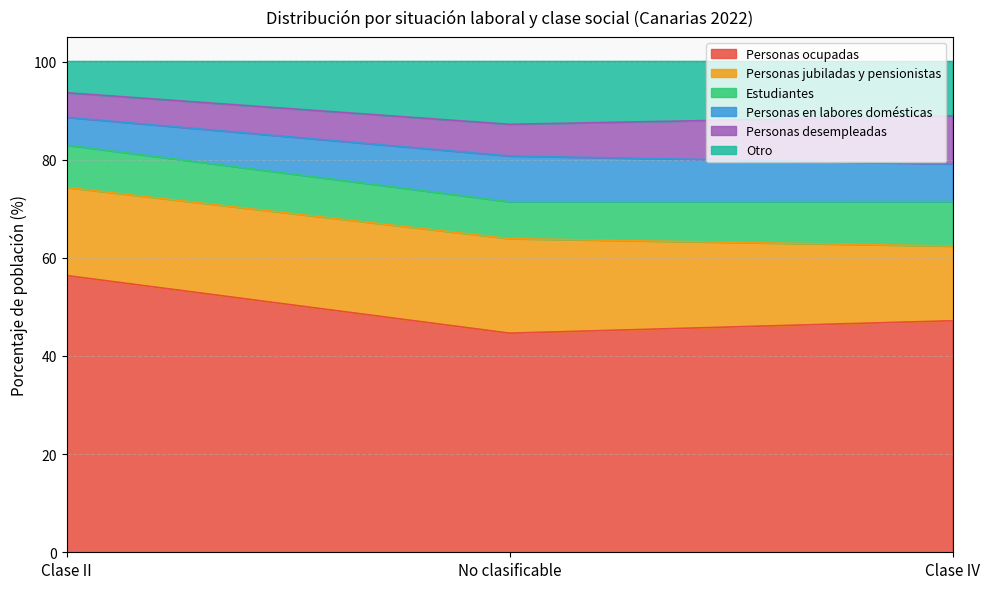

Is it true that Personas en labores domésticas equals 12.7 at Clase IV?

False